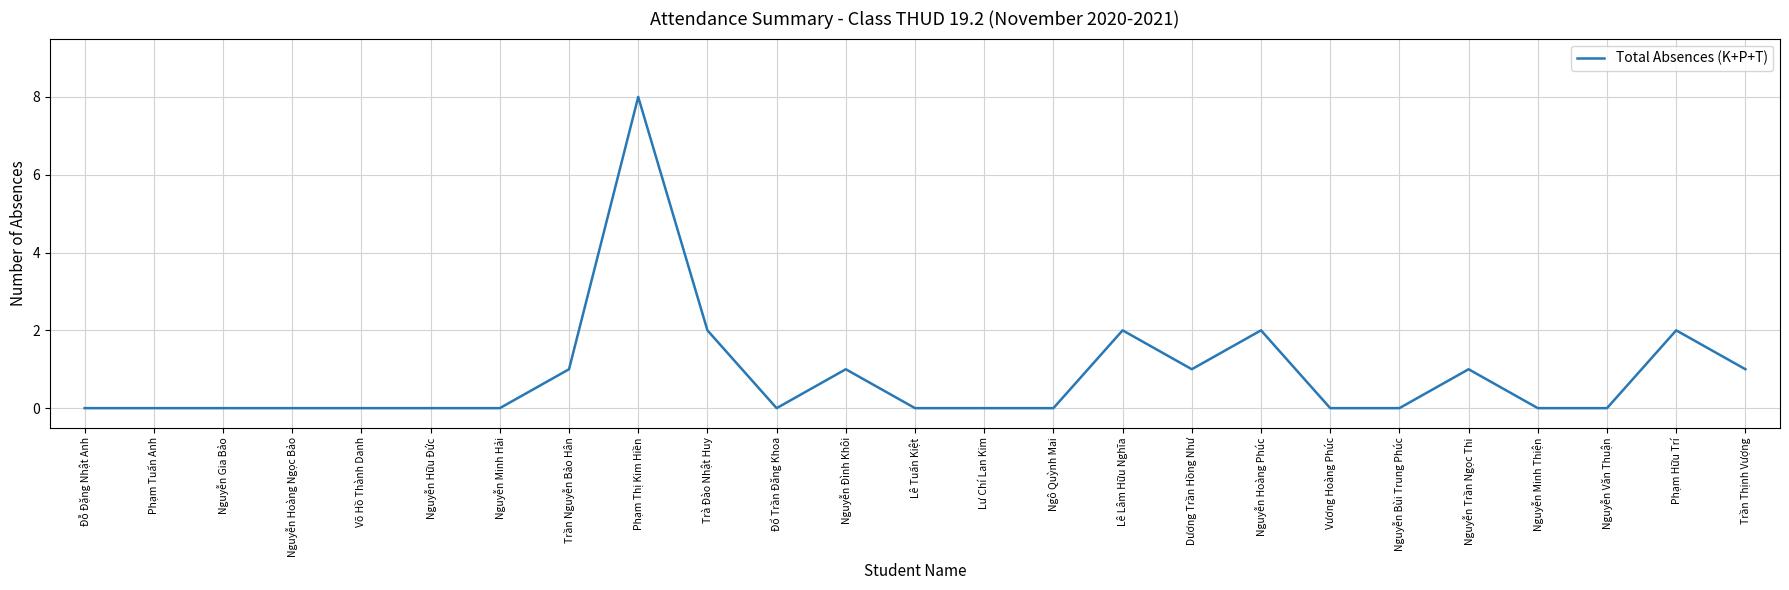

The chart shows a value of 8 at Phạm Thị Kim Hiền. True or false?

True